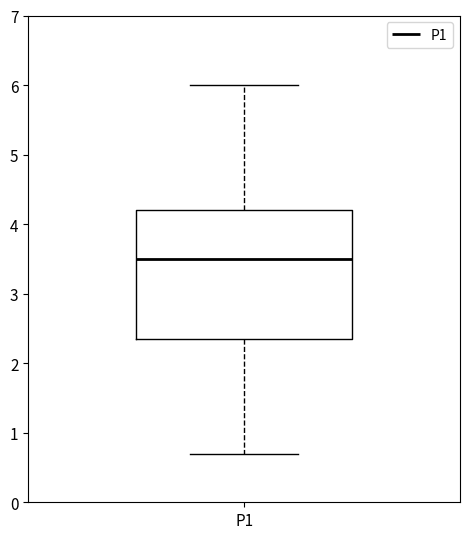

Read this box plot against the y-axis: the position of the median line, the range covered by the box, and the ends of both whiskers. The values are not printed on the chart, so give them approximately, as read against the axis.

median 3.5, box 2.4 to 4.2, whiskers 0.7 to 6.0